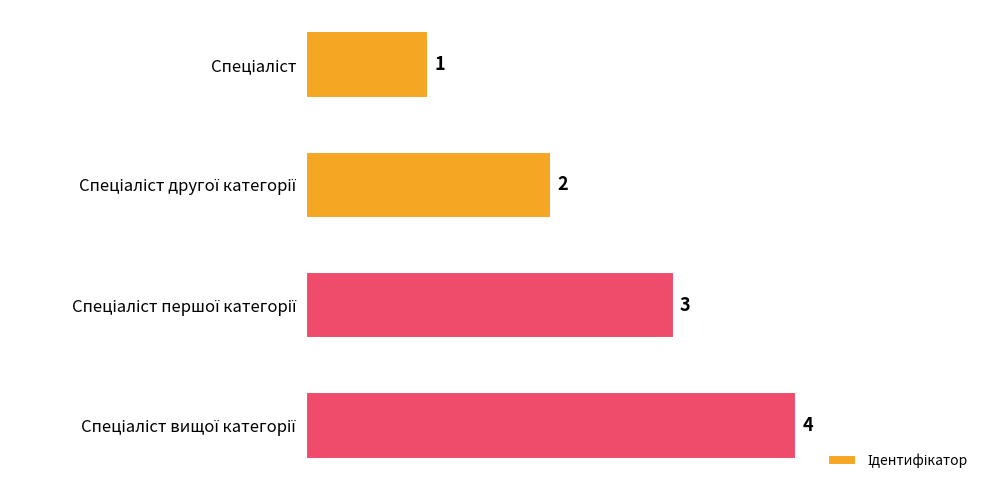

What is the sum of all values?

10